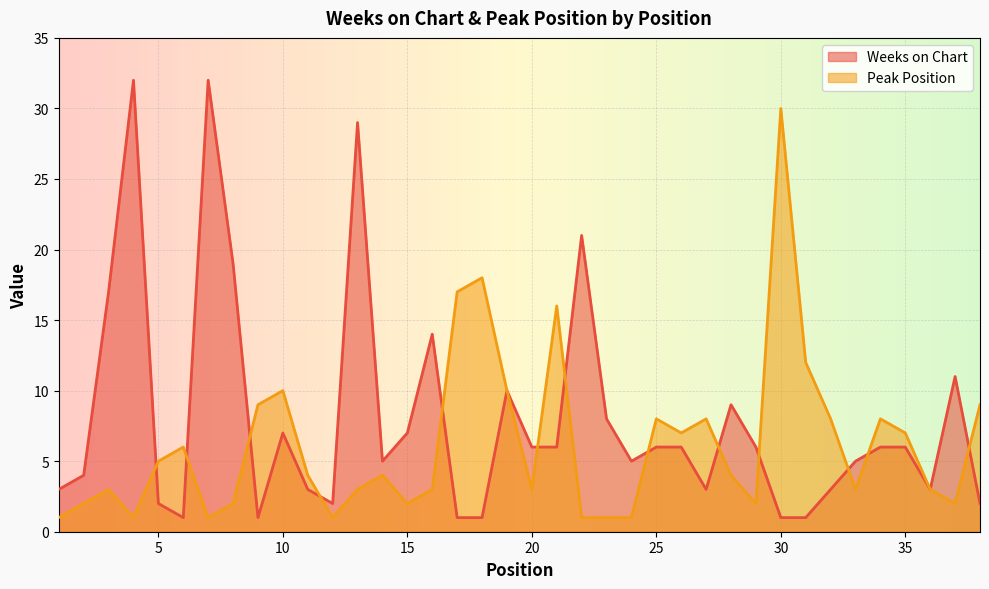

What is the value of the Weeks on Chart point at the 20th from the left?

6